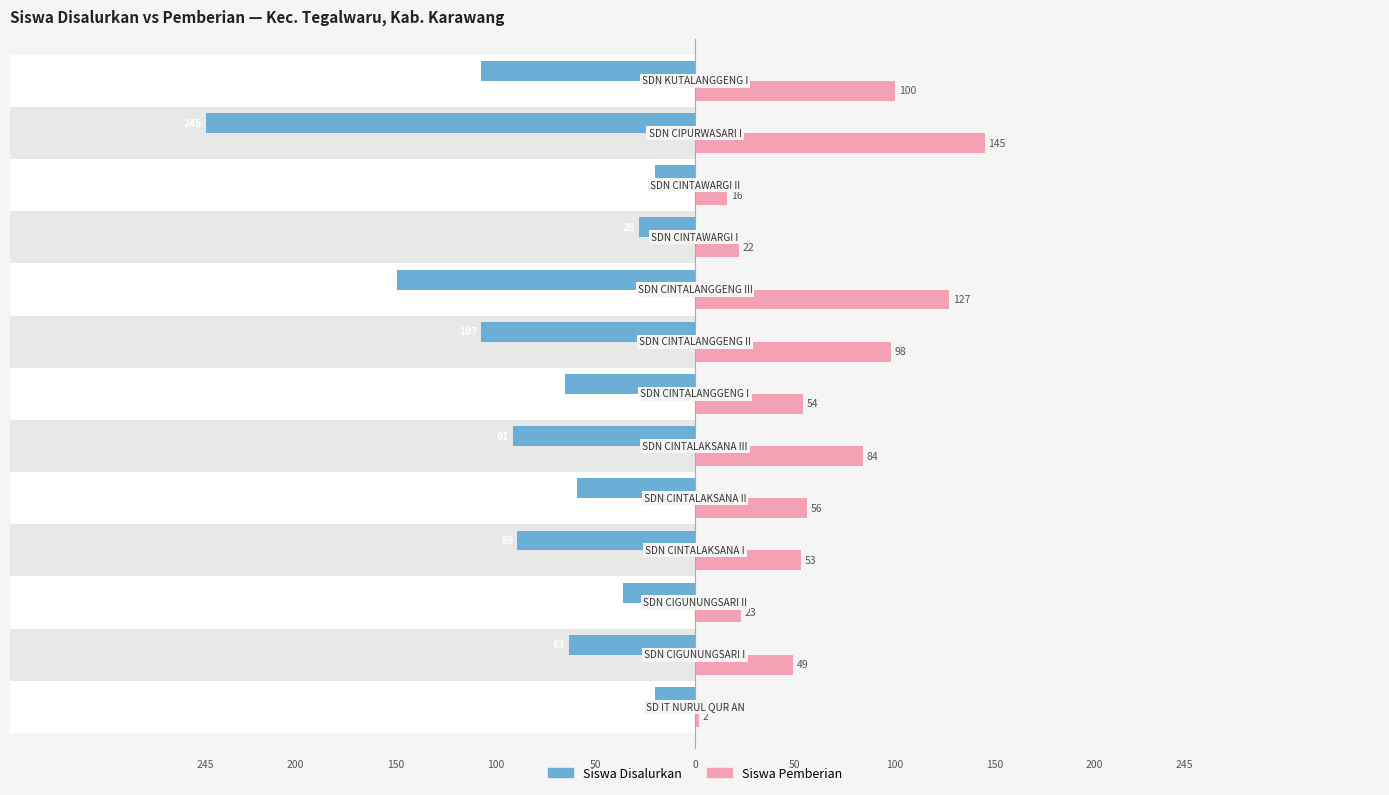

How many bars are there in each group?

2